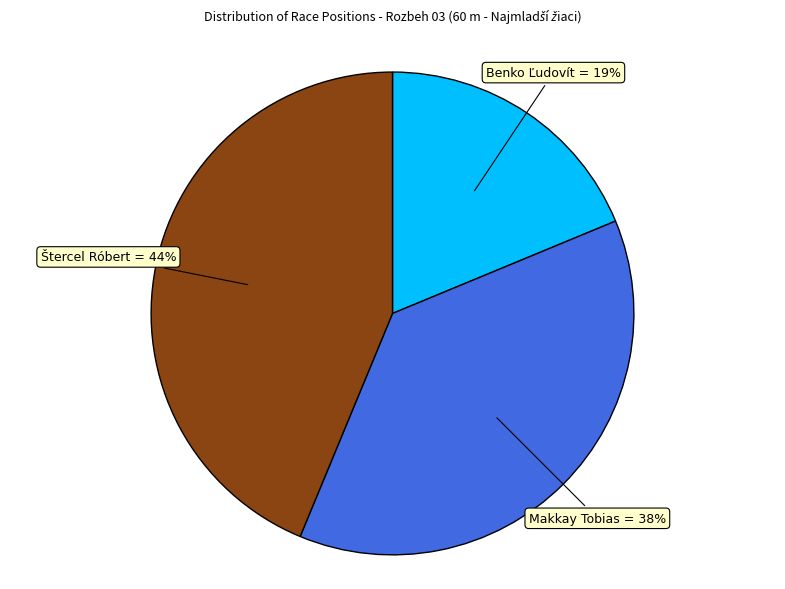

Which slice is the smallest?

Benko Ľudovít